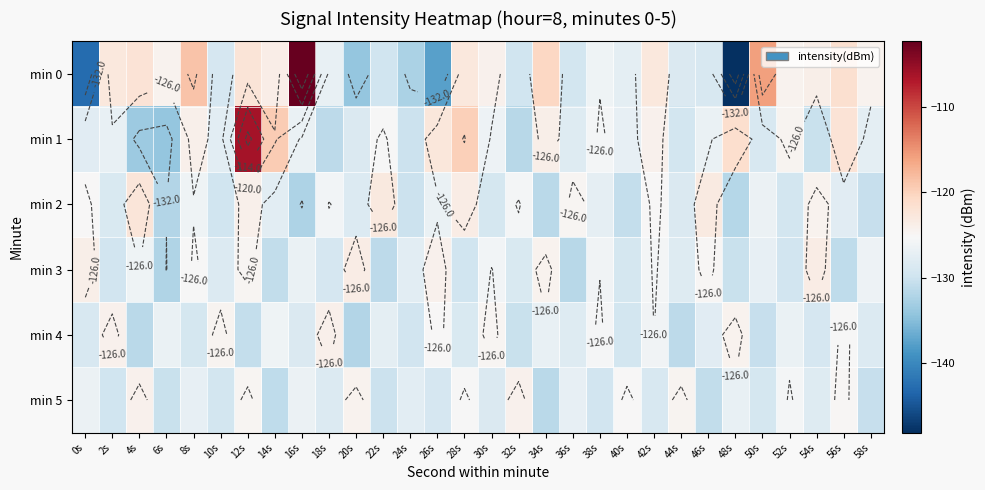

What is the lowest value of the min 4 series?

-131.9